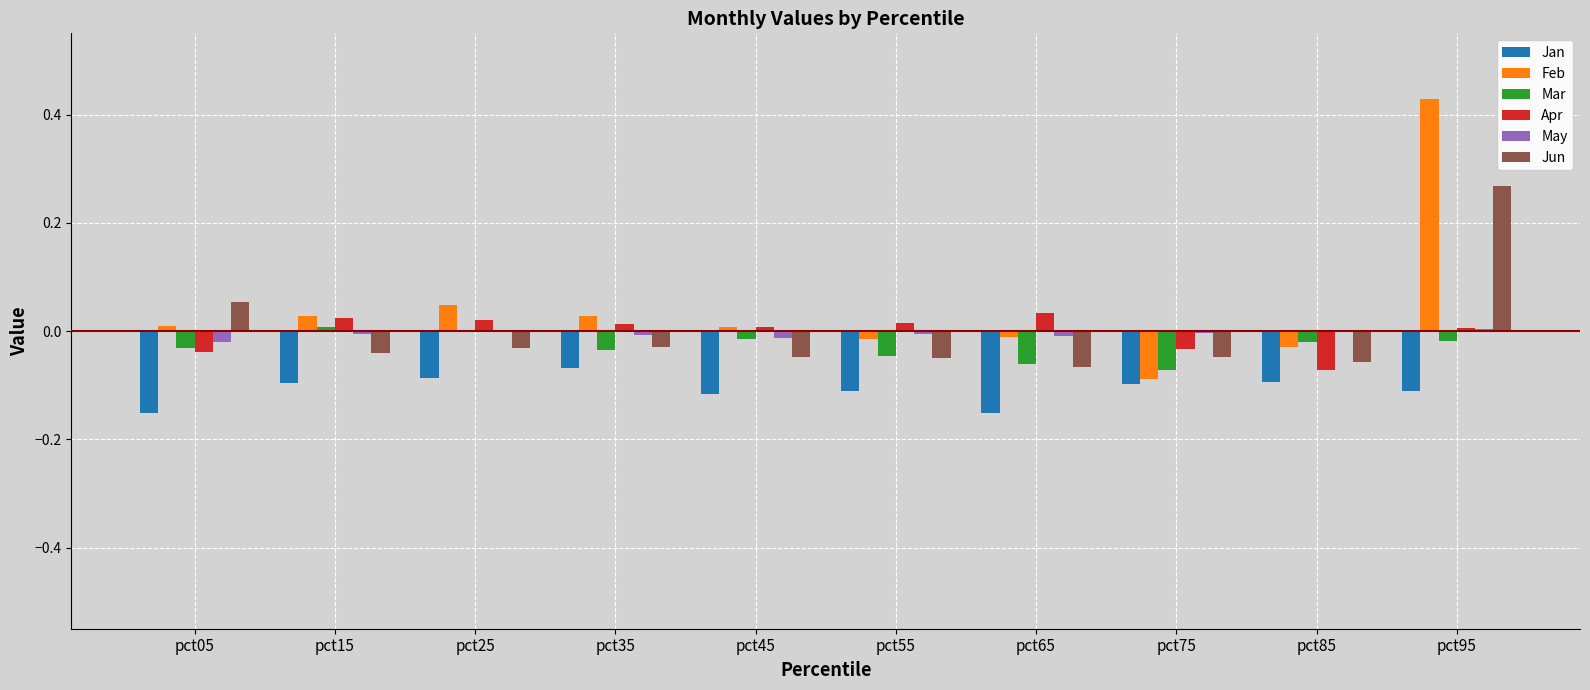

Is the value of Feb at pct45 greater than the value of Mar at pct75?

Yes